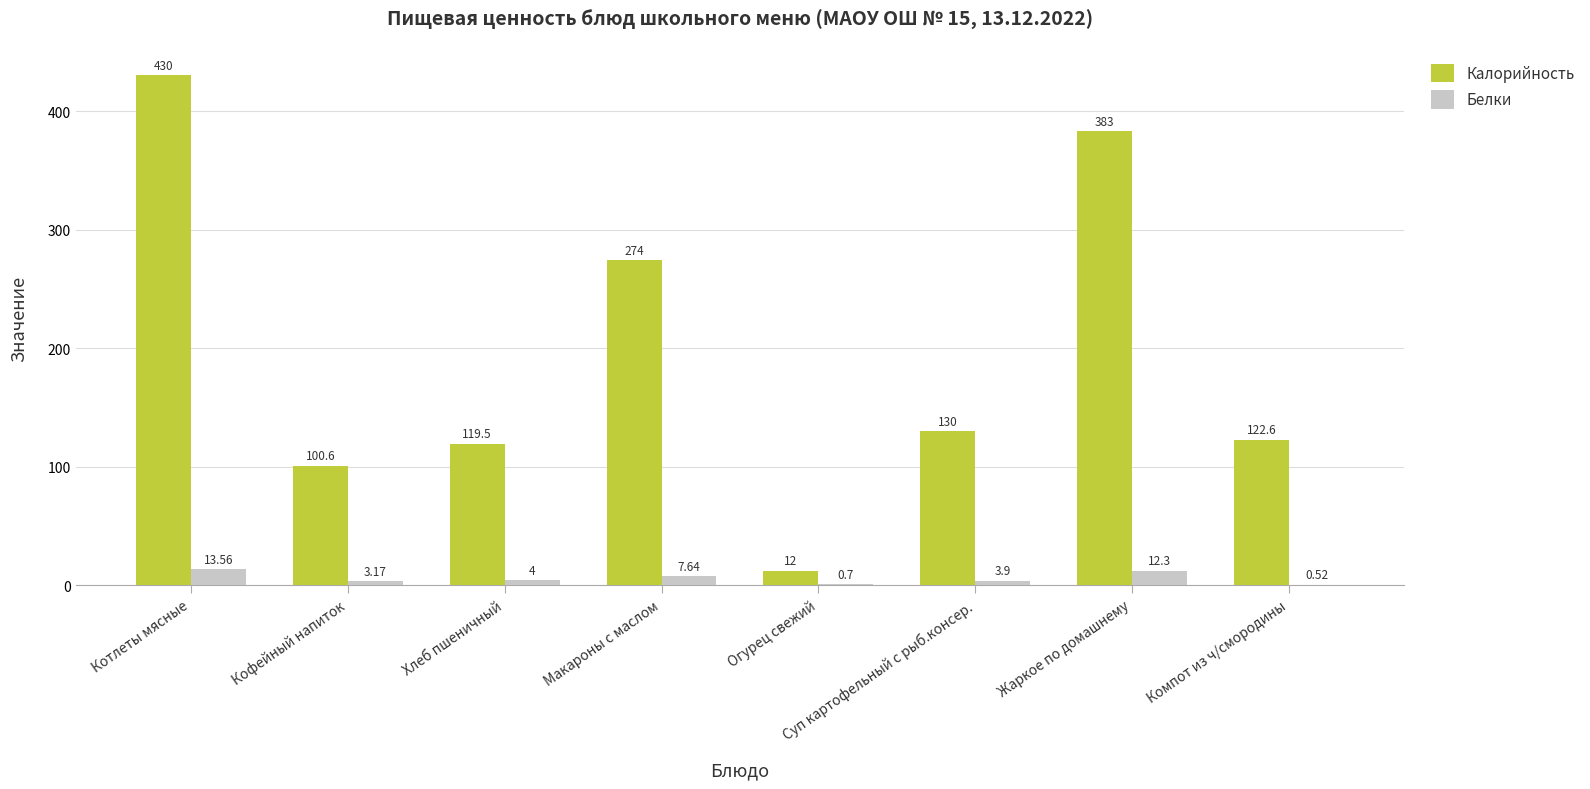

Read the Белки value at Хлеб пшеничный.

4.0